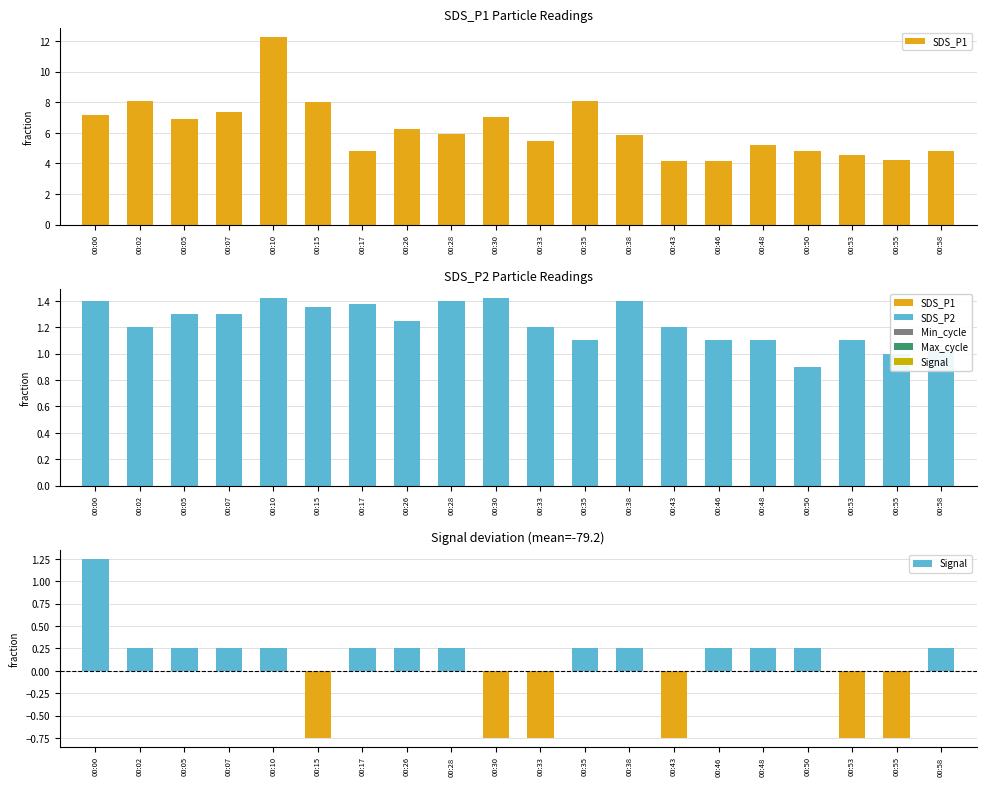

At which category does the chart reach its minimum across all series?

00:15